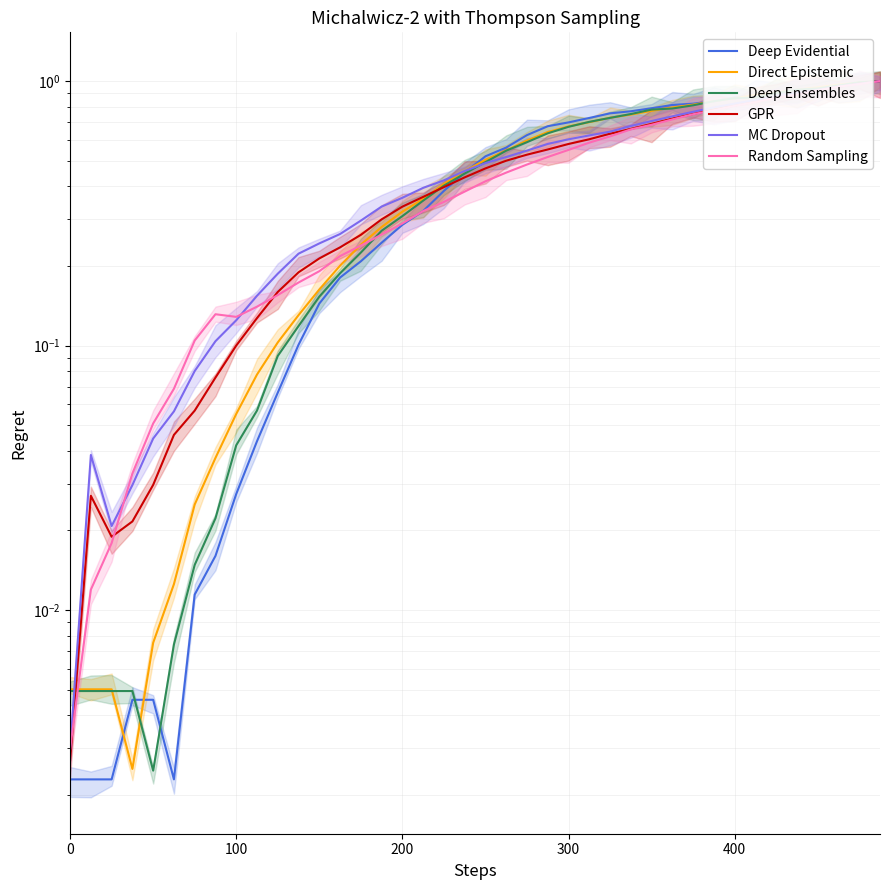

True or false: Direct Epistemic has more than 1 points higher than both neighbors.

False